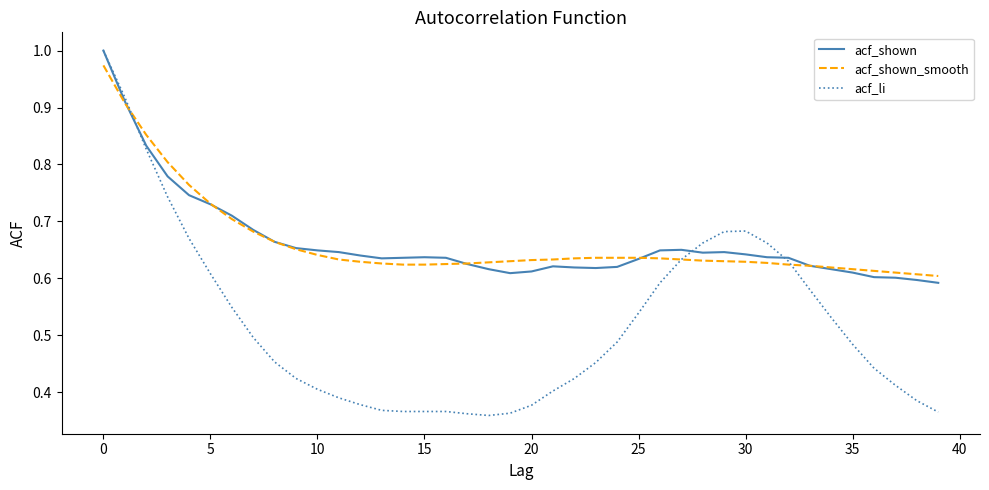

Does the chart display data point markers on the line(s)?

No